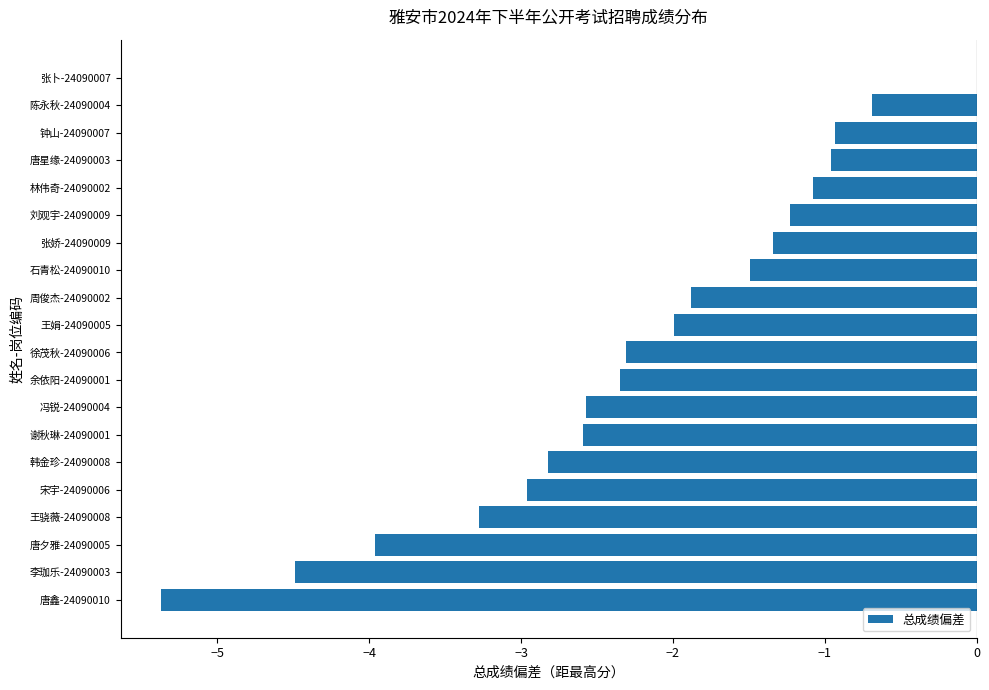

Between 刘观宇-24090009 and 石青松-24090010, which is larger?

刘观宇-24090009